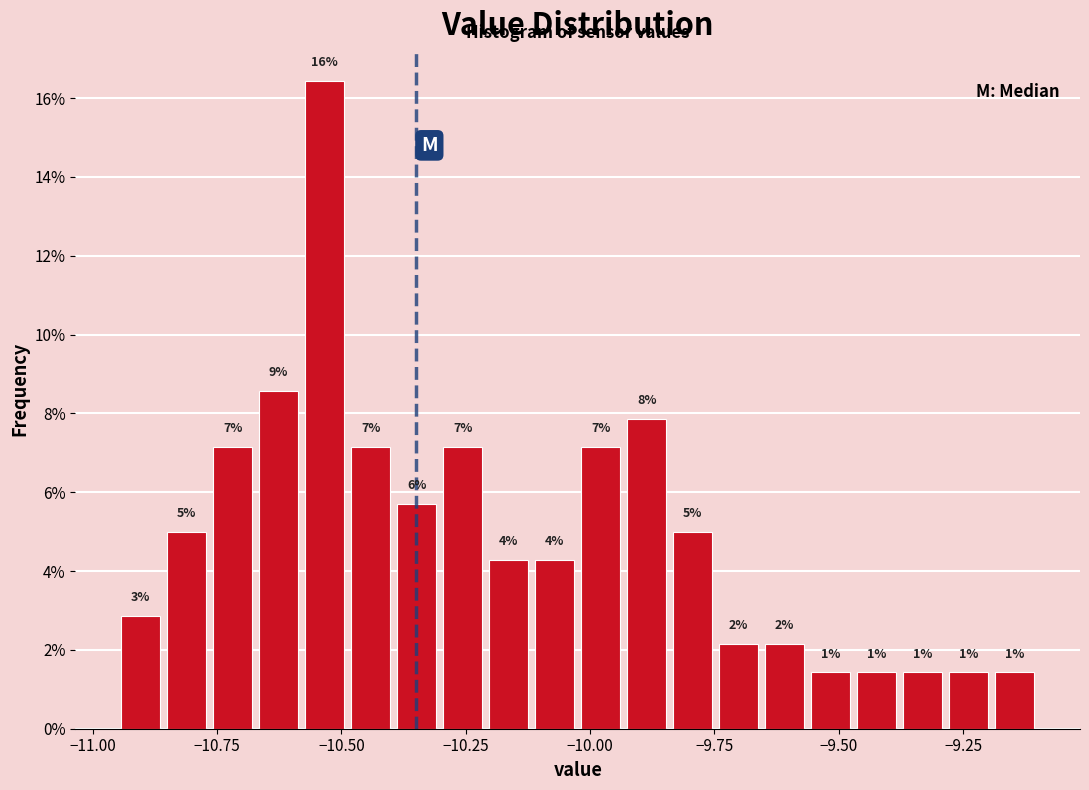

Around what value on the x-axis is the tallest bar? Give the approximate position of its centre, as read against the axis.

-10.55